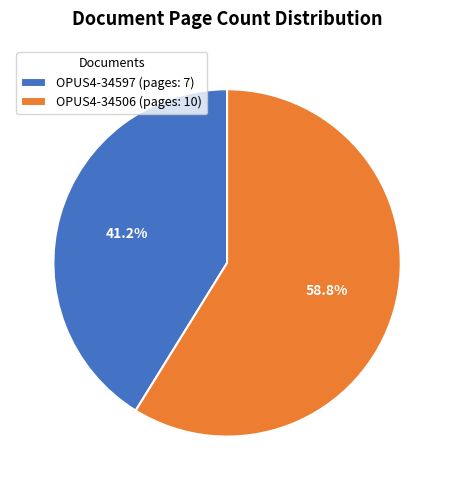

What is the ratio of the value at OPUS4-34597 (pages: 7) to the value at OPUS4-34506 (pages: 10)?

0.7